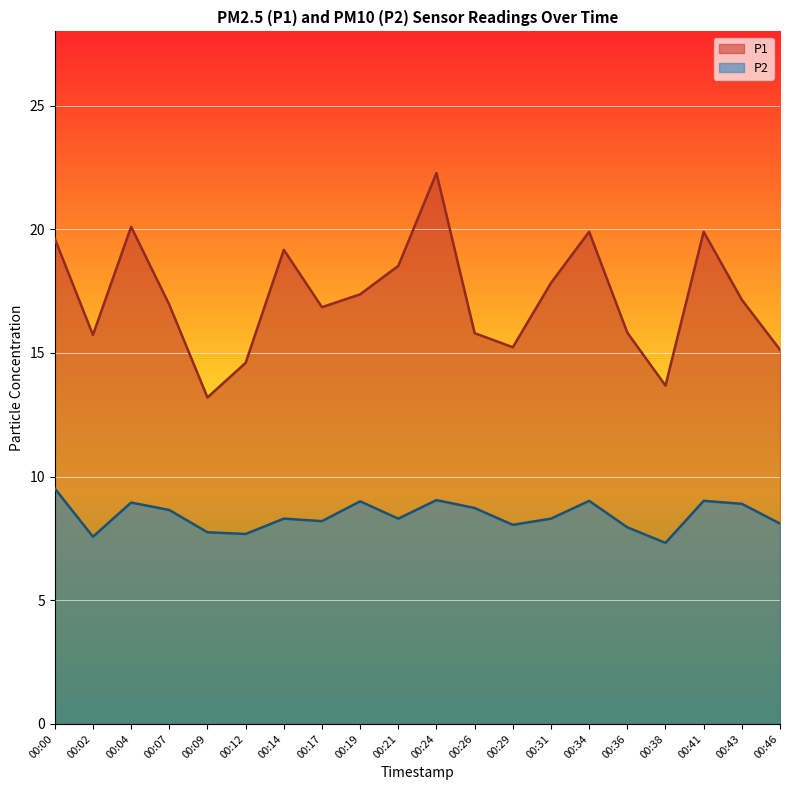

What is the total value across all series at 00:21?

26.8